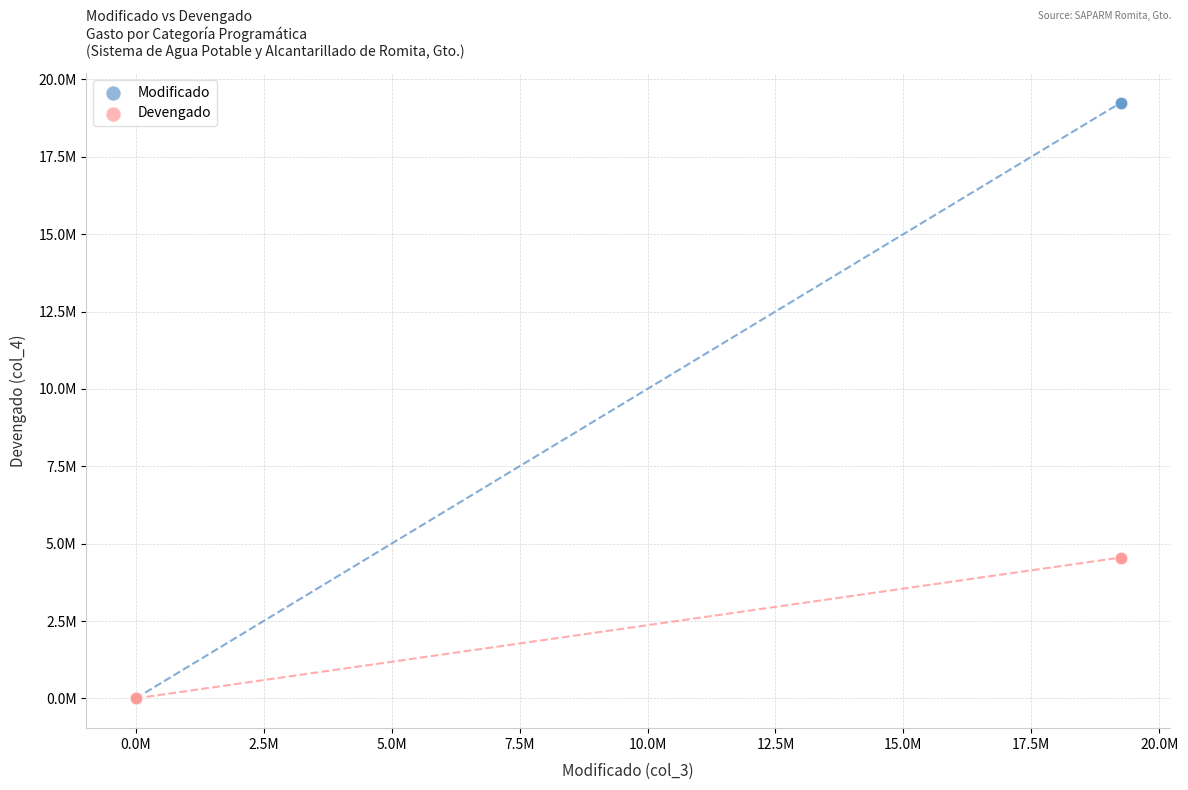

What are all the series names shown in the legend?

Modificado, Devengado